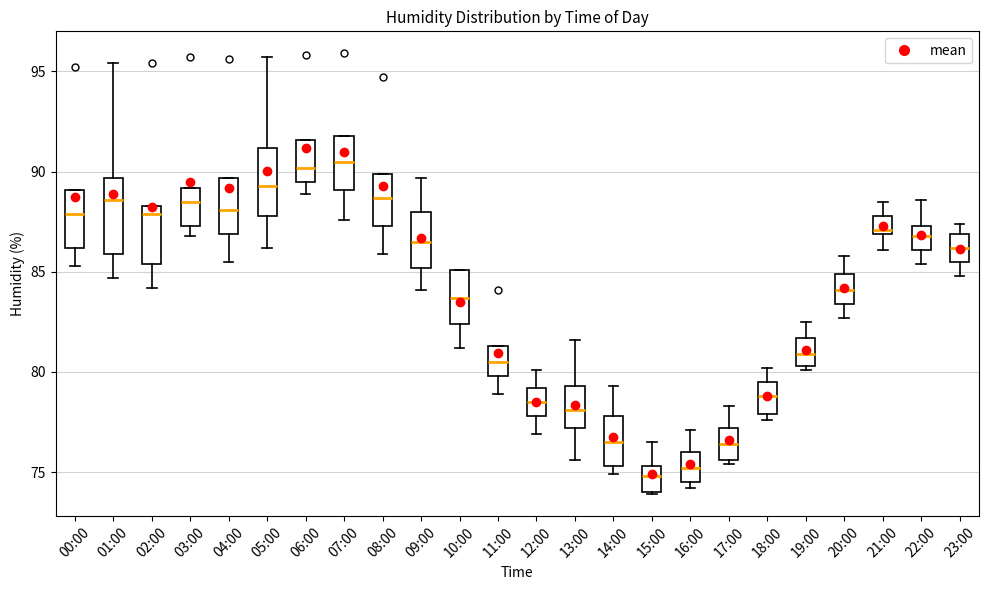

Where does the upper whisker of the box for 13:00 end on the y-axis? The values are not printed on the chart, so give them approximately, as read against the axis.

81.5